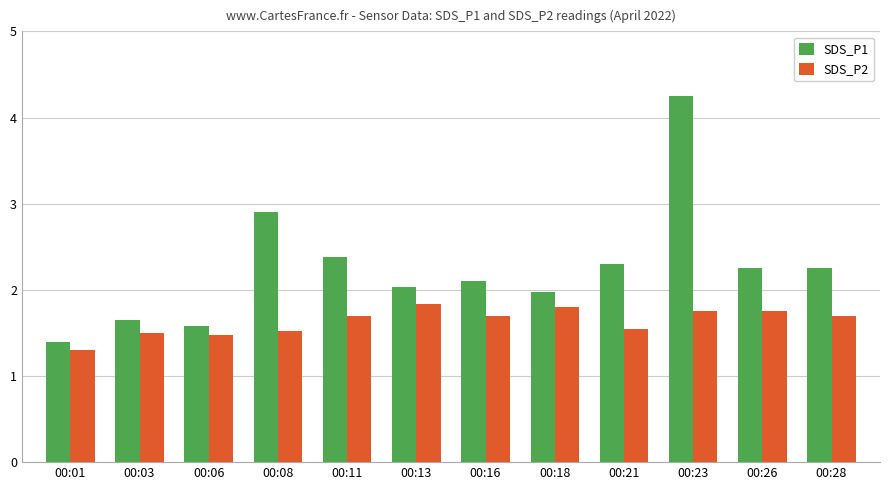

List the series in order of their overall mean, highest first.

SDS_P1, SDS_P2